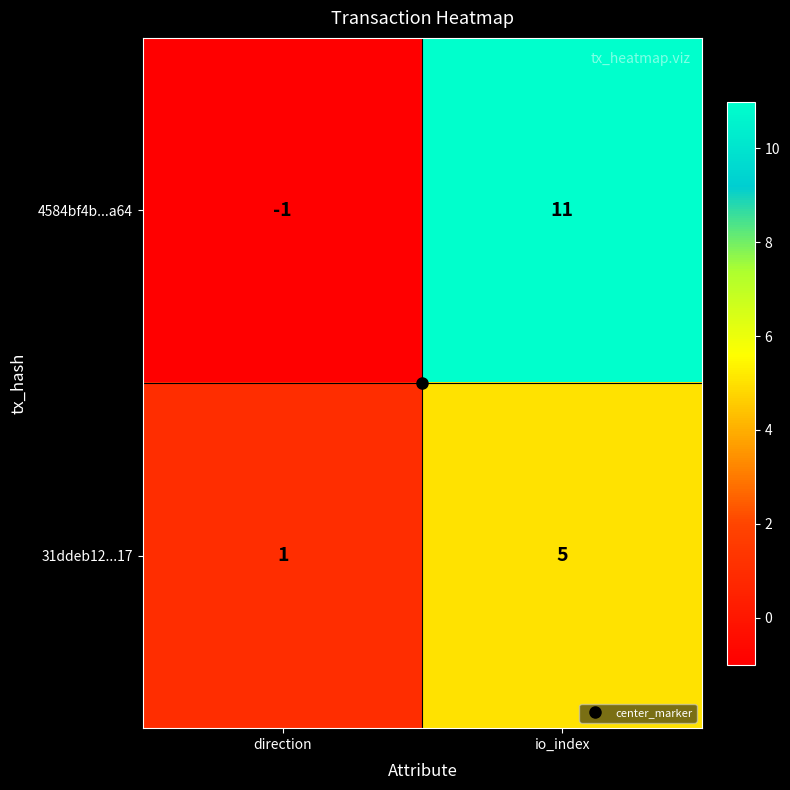

Where is 4584bf4b...a64 nearest to the value 5?

direction